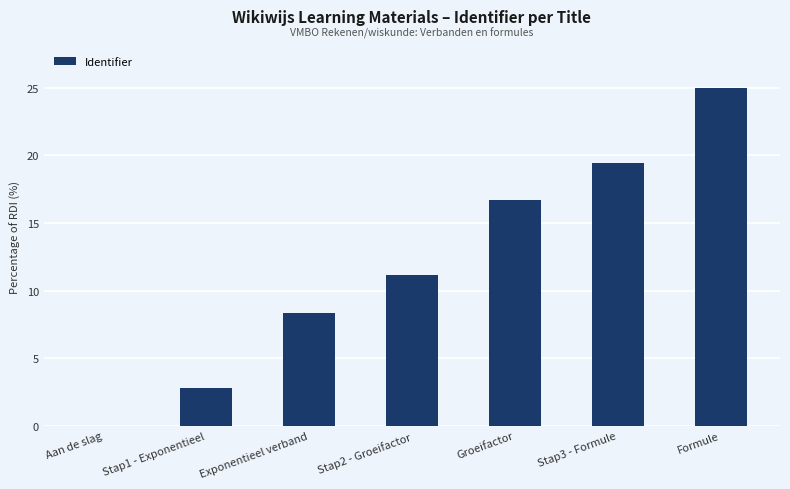

Reading left to right, transcribe all the data shown in this chart.

0.0	2.8	8.3	11.1	16.7	19.4	25.0